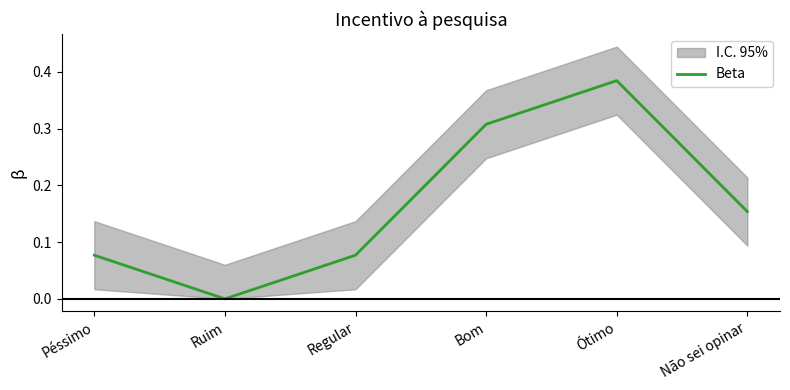

Reading right to left, extract all data points from this chart.

Não sei opinar=0.2	Ótimo=0.4	Bom=0.3	Regular=0.1	Ruim=0.0	Péssimo=0.1